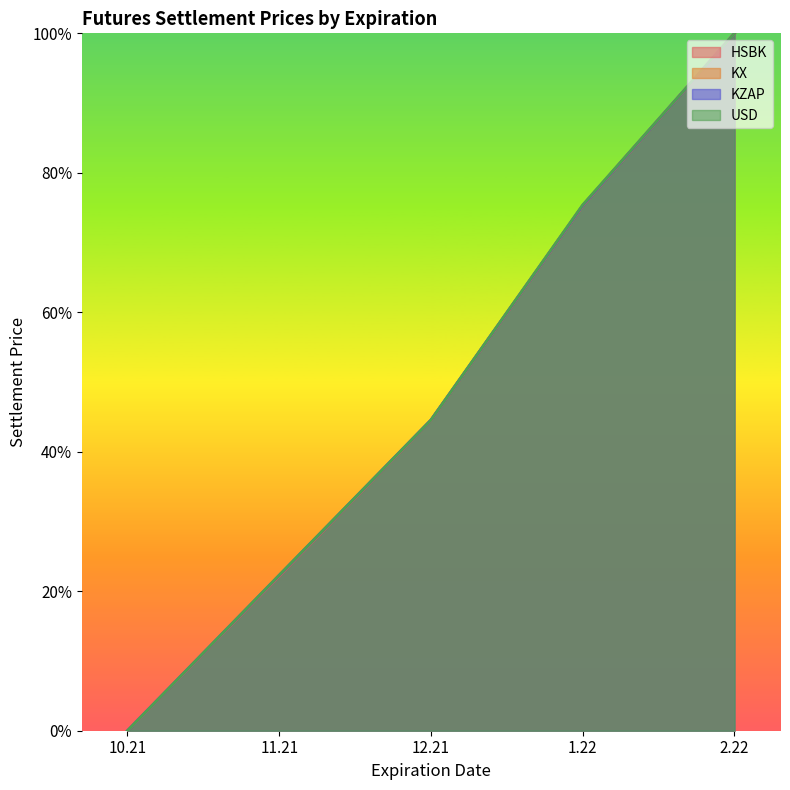

The KX series shows 100.0 at 2.22. True or false?

True